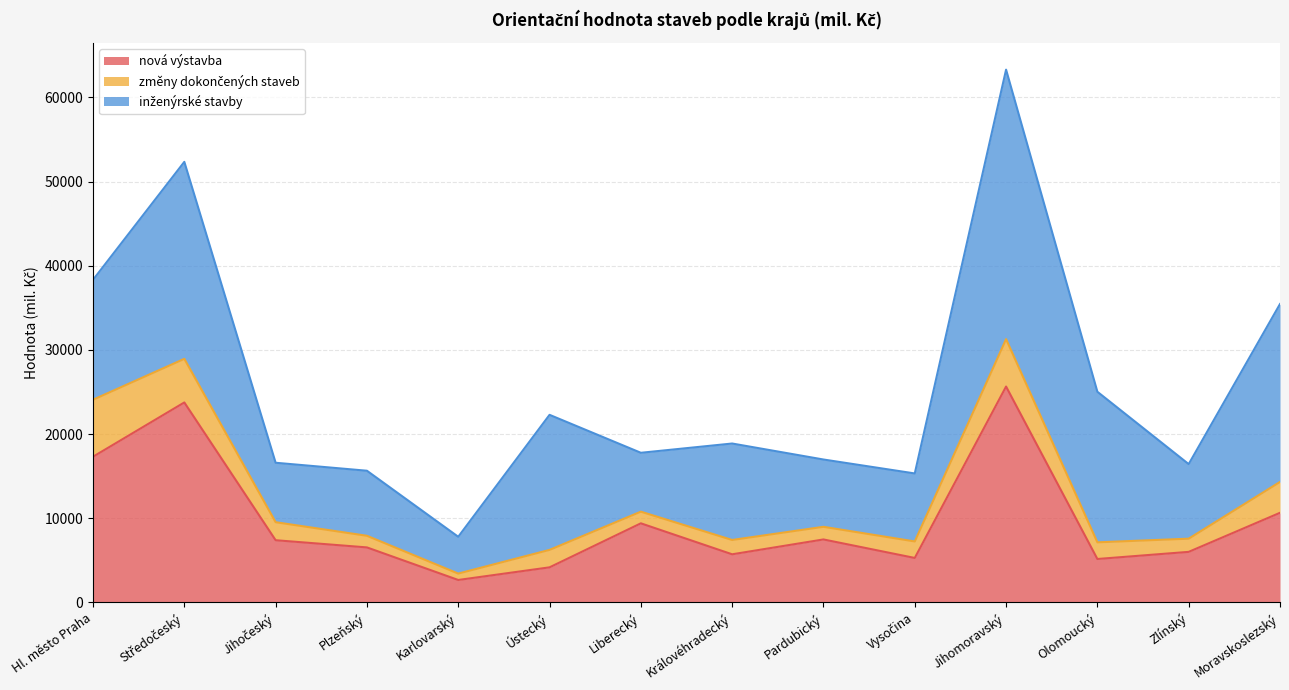

Is it true that změny dokončených staveb equals 10694 at Hl. město Praha?

False